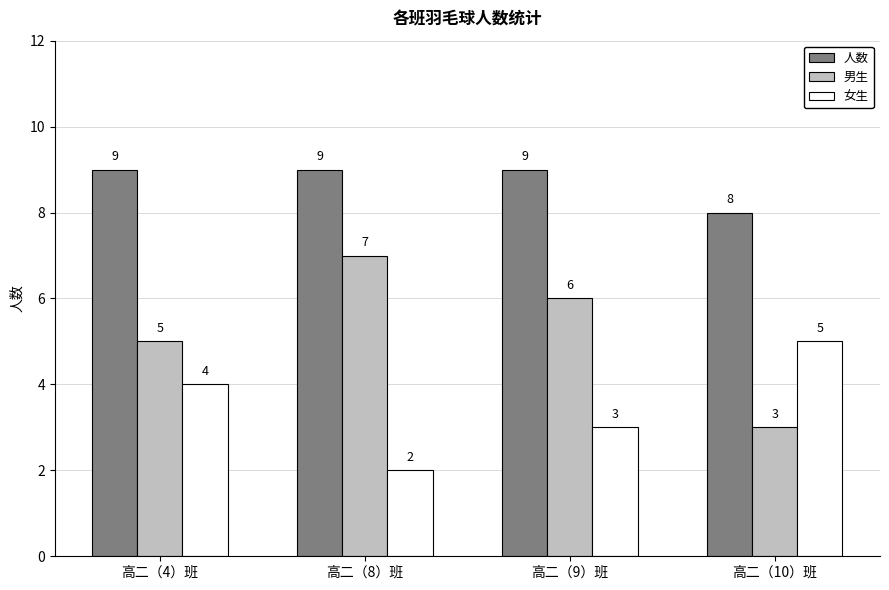

What is the value of the 人数 bar at the 1st from the left?

9